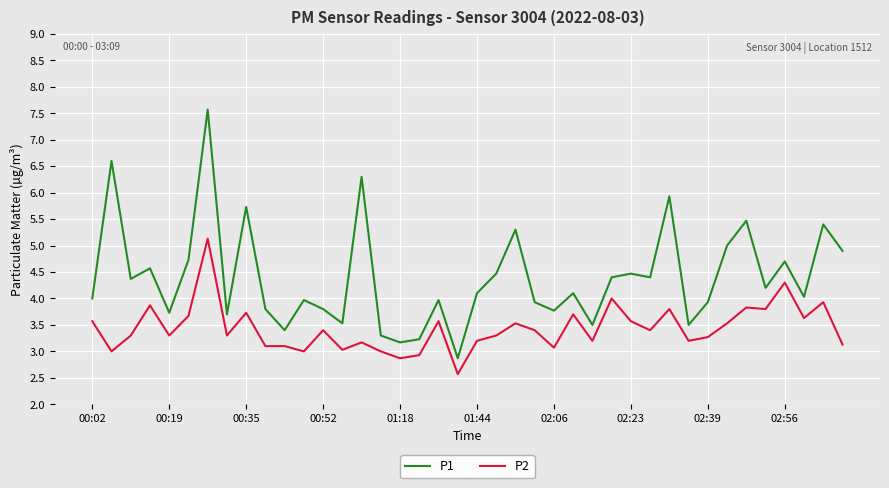

Rank the series by their maximum value, from highest to lowest.

P1, P2